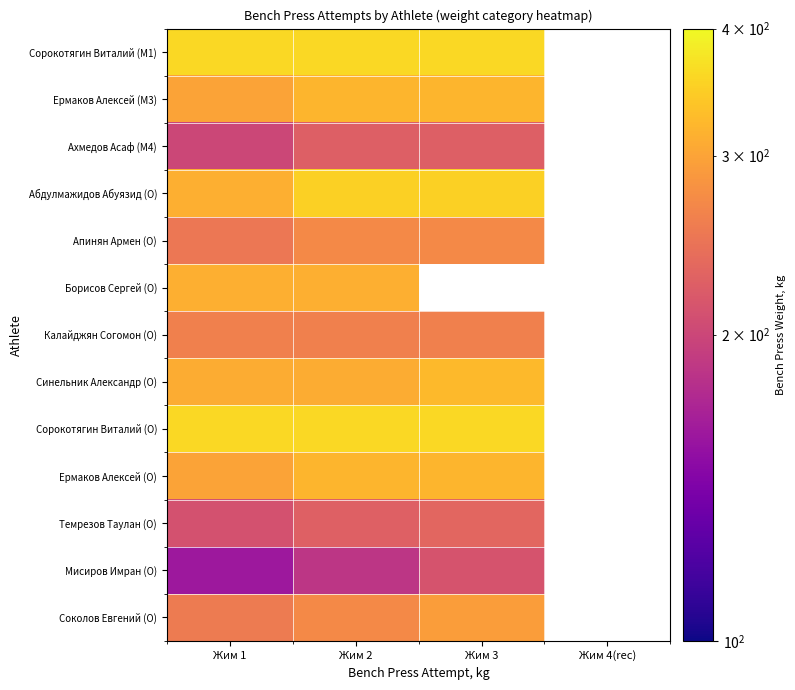

Is it true that Ахмедов Асаф (M4) equals 225.0 at Жим 3?

True